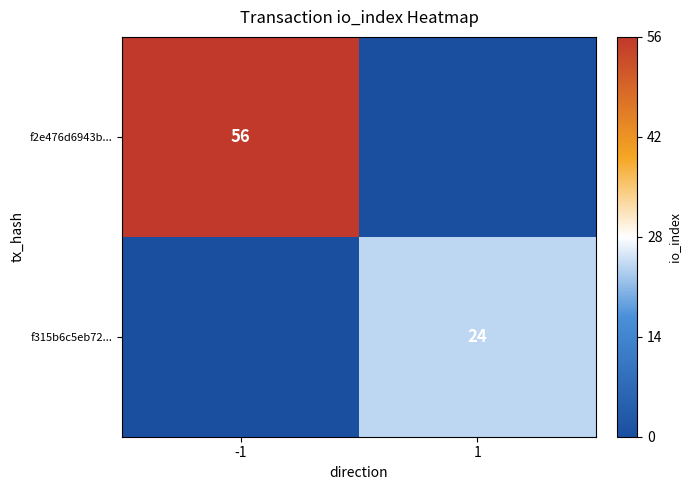

The value of f2e476d6943b... at -1 is 56. True or false?

True